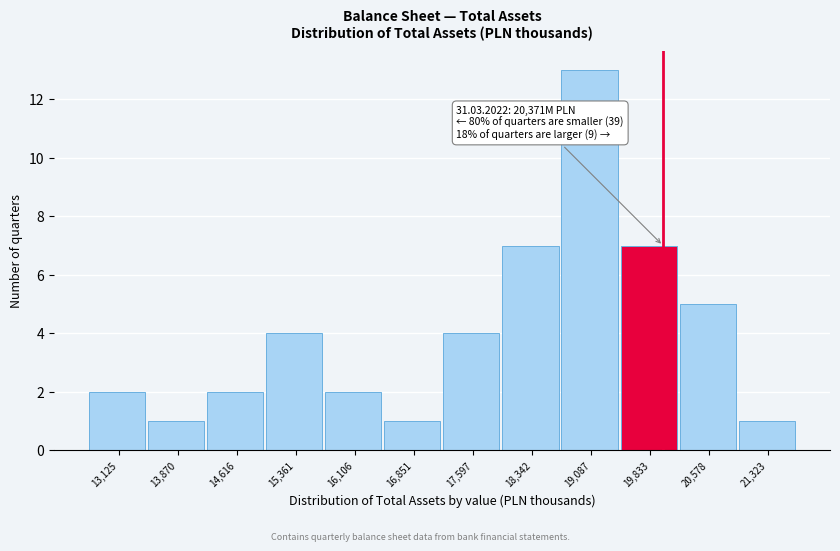

Reading right to left, extract all data points from this chart.

21,323=1	20,578=5	19,833=7	19,087=13	18,342=7	17,597=4	16,851=1	16,106=2	15,361=4	14,616=2	13,870=1	13,125=2